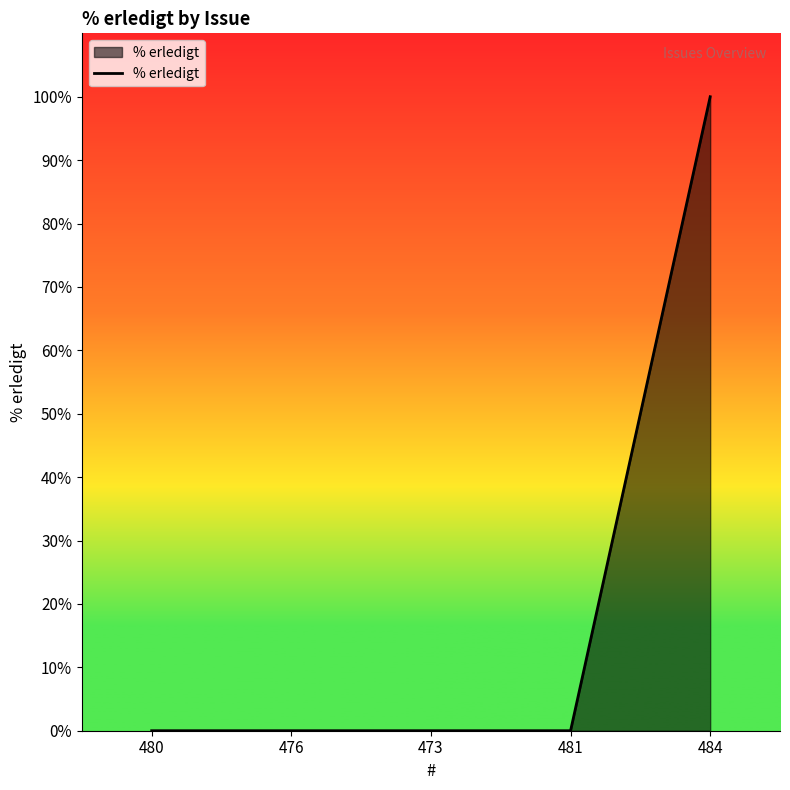

How many lines are shown in the chart?

1